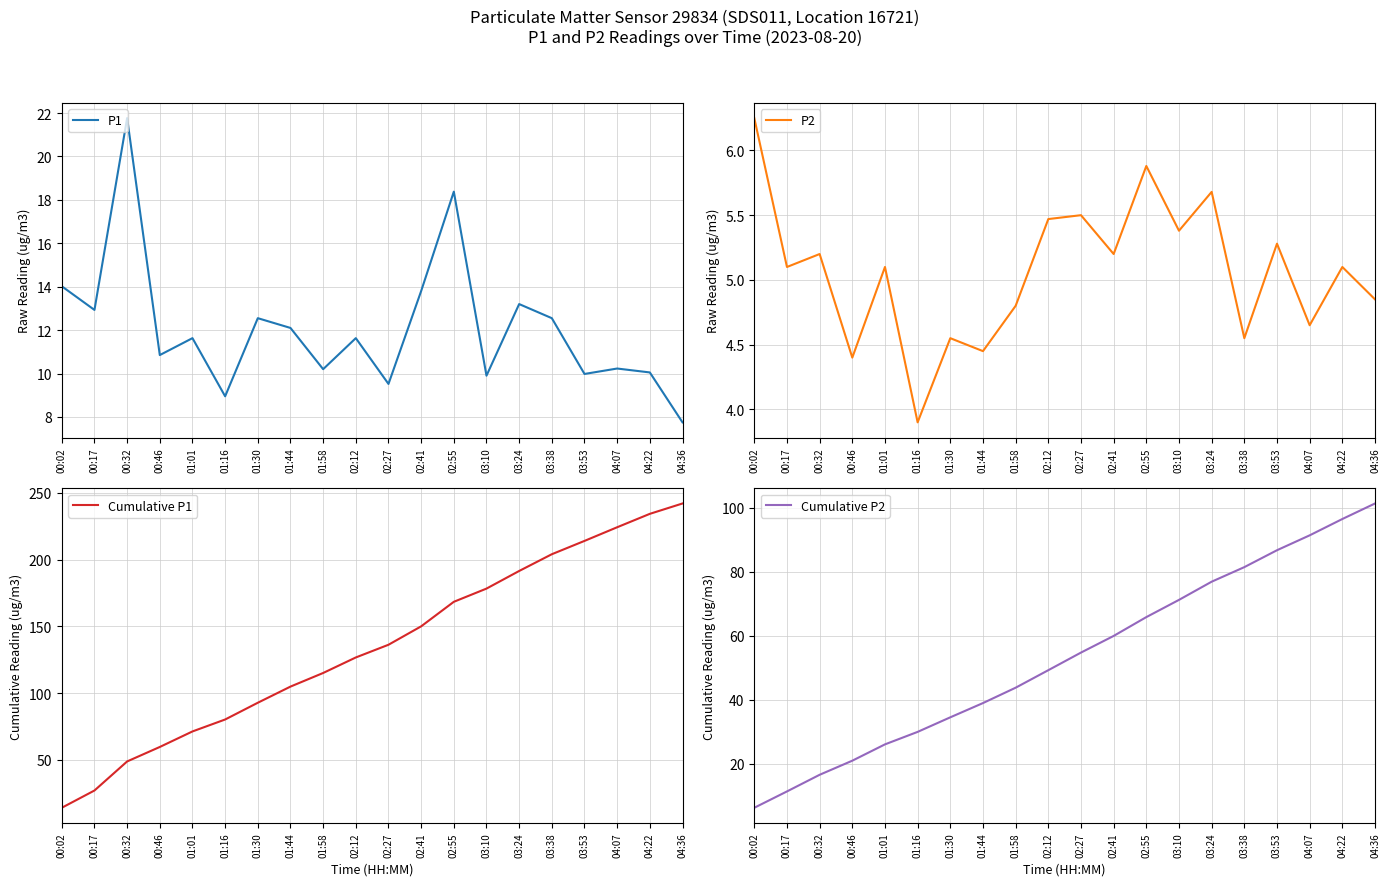

At which category does the chart reach its peak across all series?

04:36